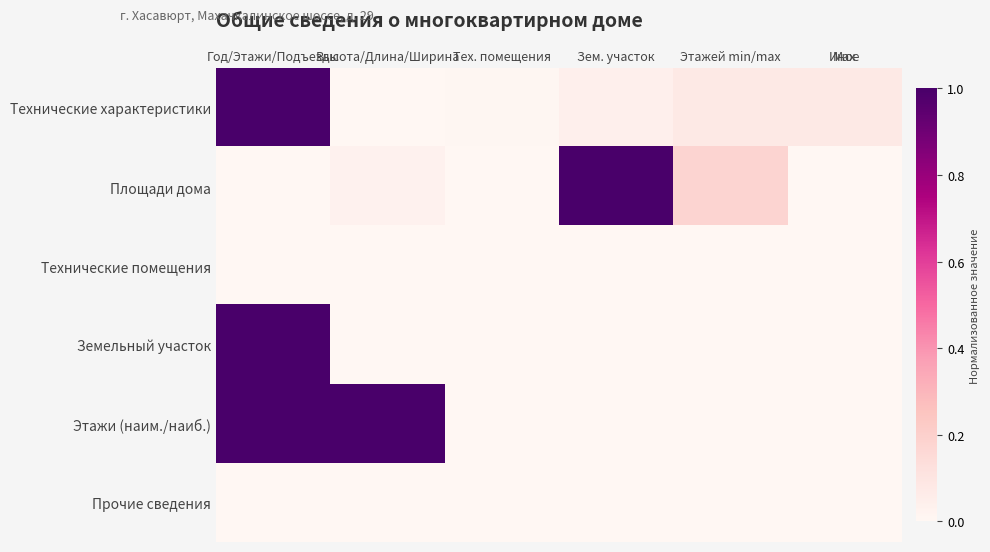

At how many categories does at least one series exceed 0?

6